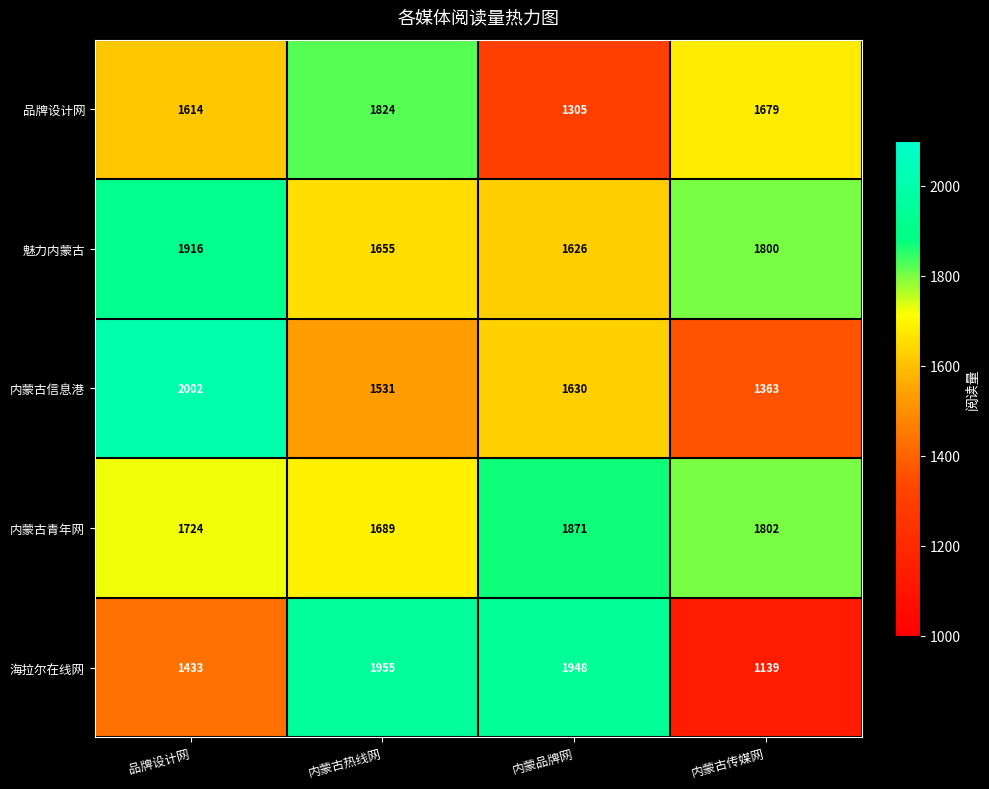

What is the sum of the 内蒙古青年网 values at 品牌设计网 and 内蒙古传媒网?

3526